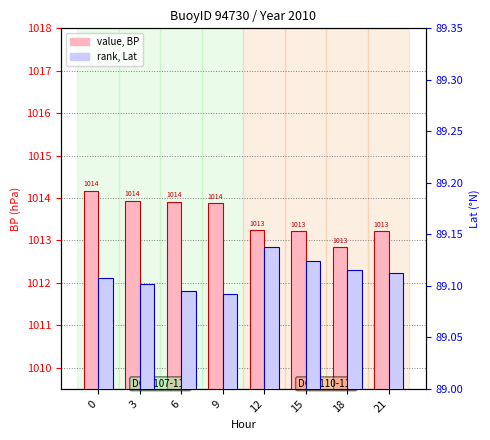

Where is value, BP nearest to the value 1013?

18